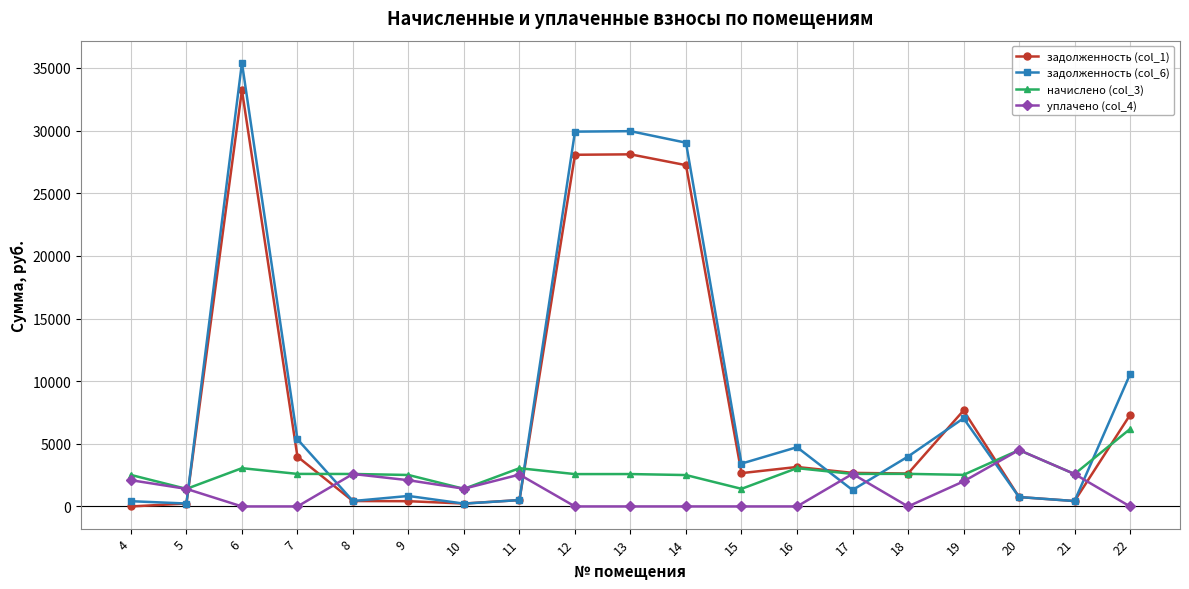

What is the value of the задолженность (col_6) point at the 1st from the left?

419.2